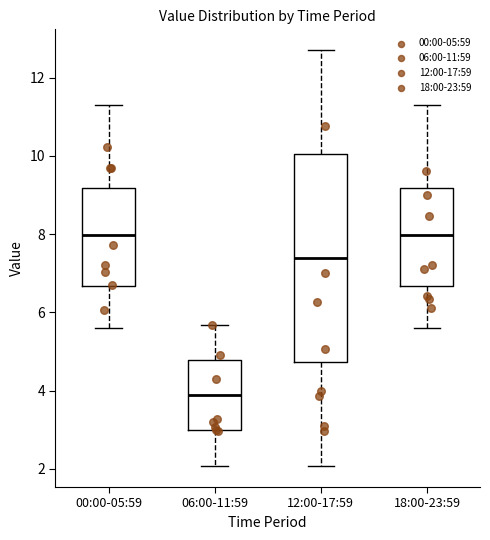

Comparing the boxes themselves (not the whiskers), which one is the tallest?

12:00-17:59